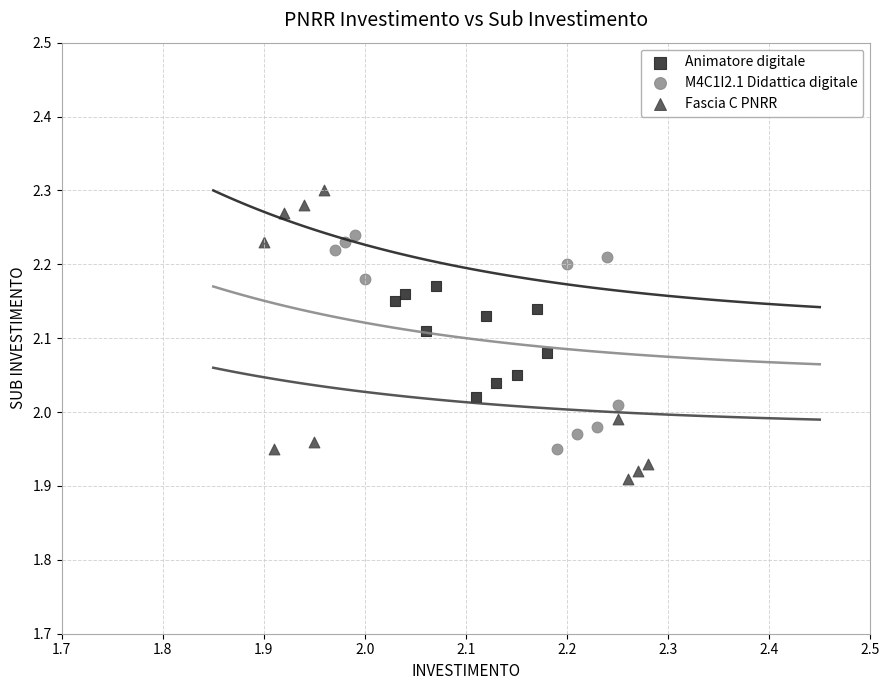

Which series contains the highest Y value?

Fascia C PNRR